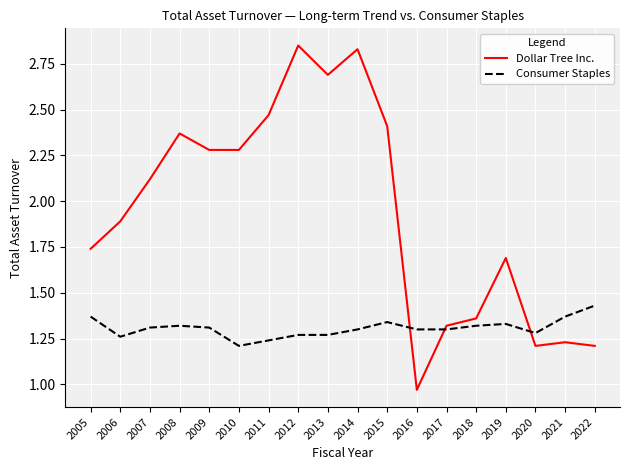

What is the sum of the Consumer Staples values at 2010 and 2005?

2.6